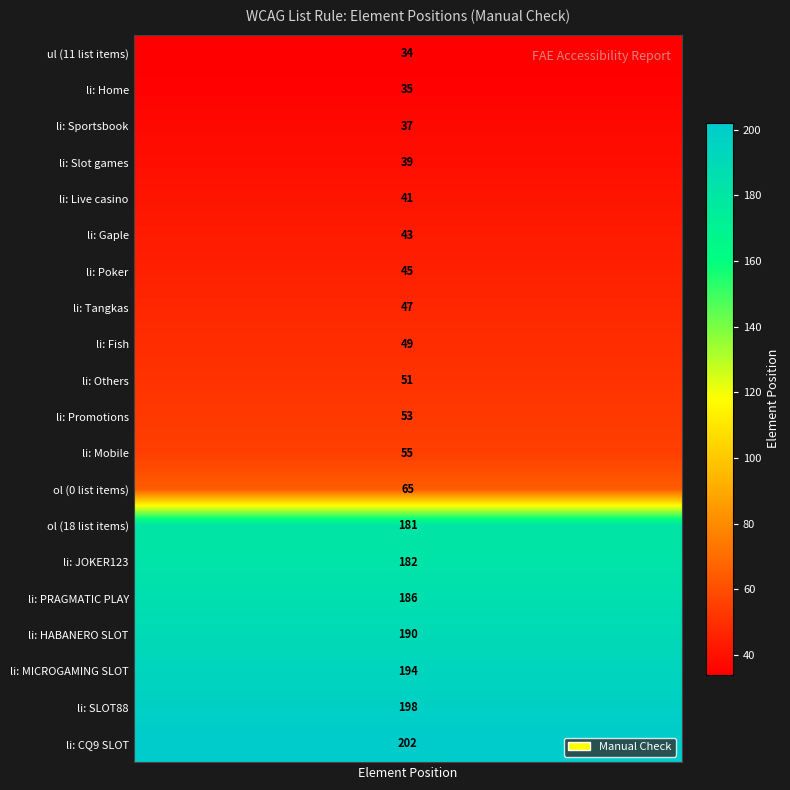

List the labels in order of value, largest first.

19, 18, 17, 16, 15, 14, 13, 12, 11, 10, 9, 8, 7, 6, 5, 4, 3, 2, 1, 0